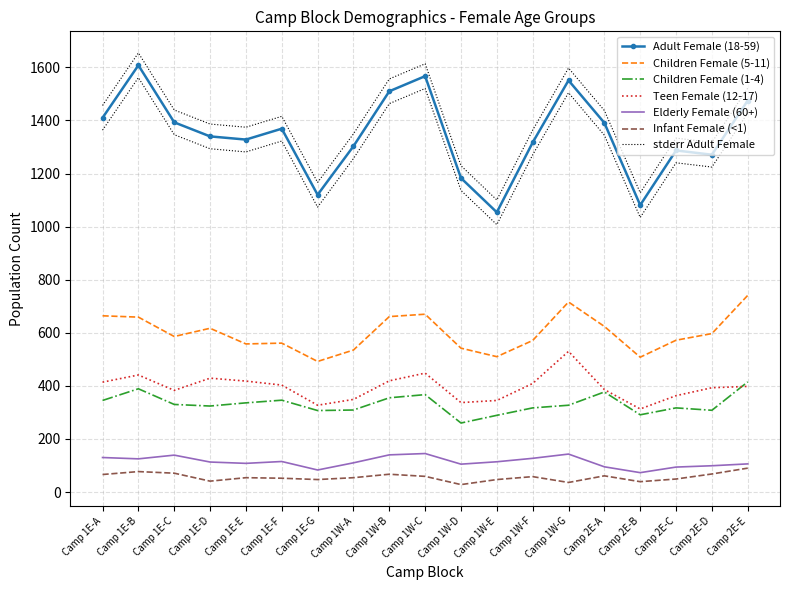

What is the average value of the Children Female (5-11) series?

599